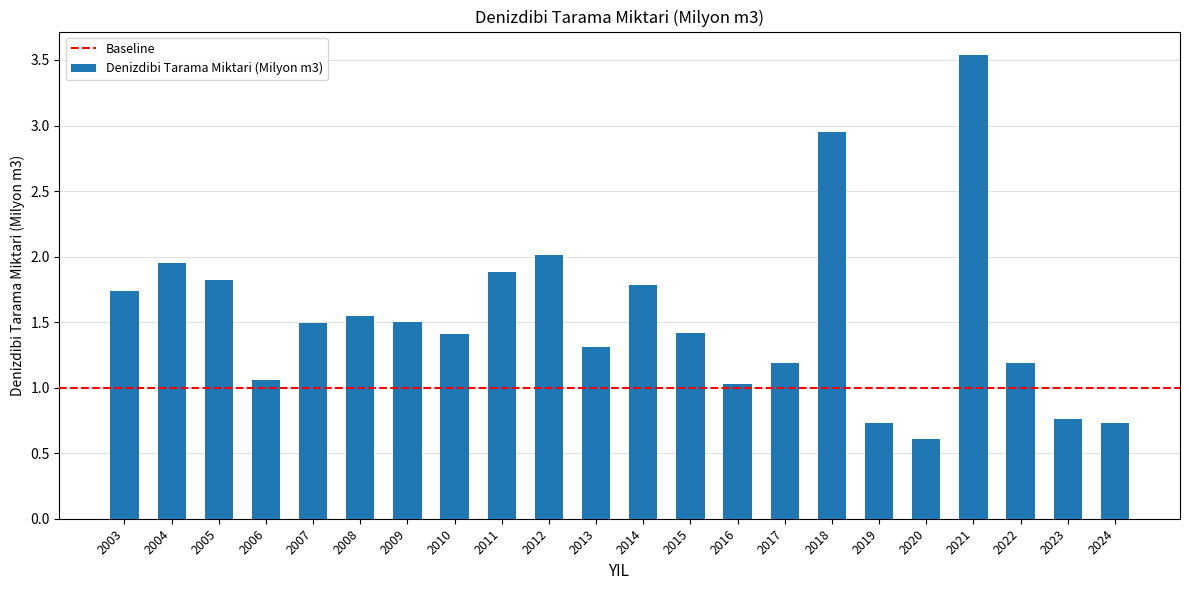

What is the value of the 14th bar from the left?

1.0